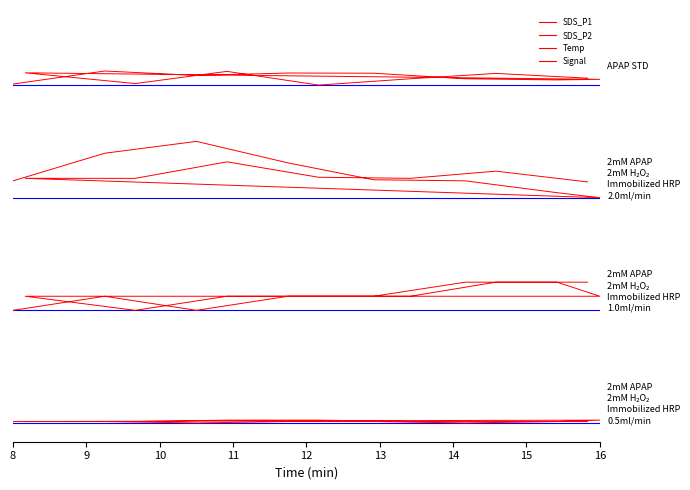

How many data points in Temp are above 6?

12